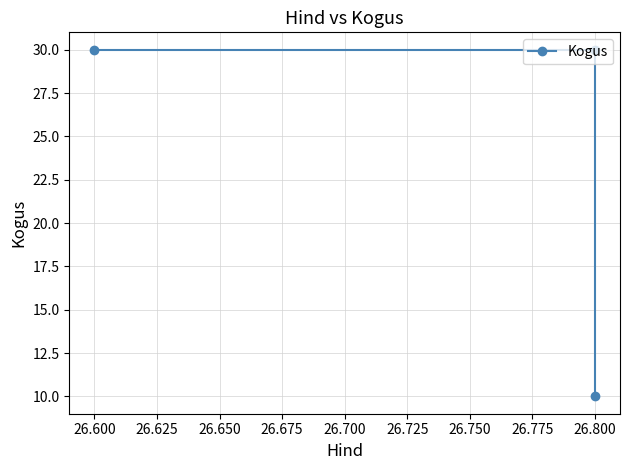

Reading right to left, what are all the values shown in this chart?

10	30	30